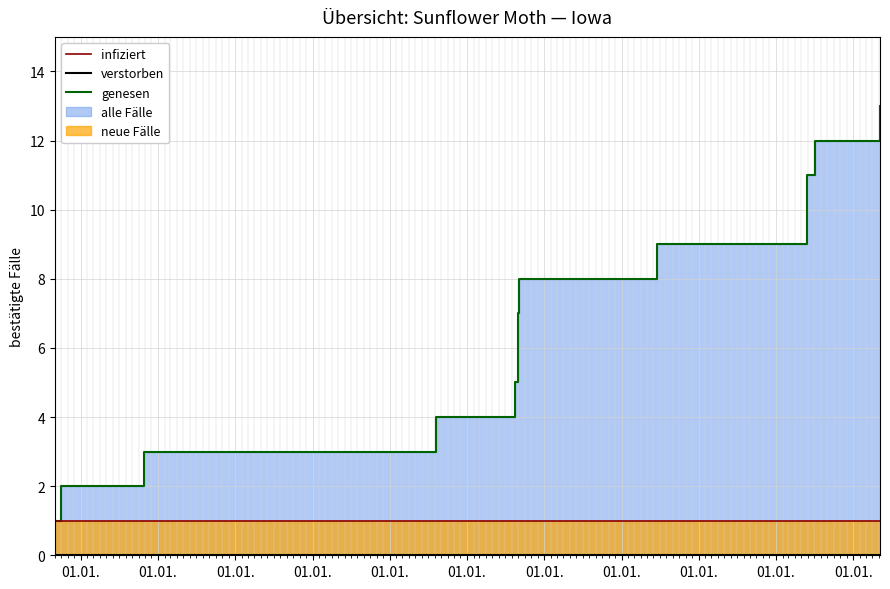

How many values in the genesen series exceed 7?

6